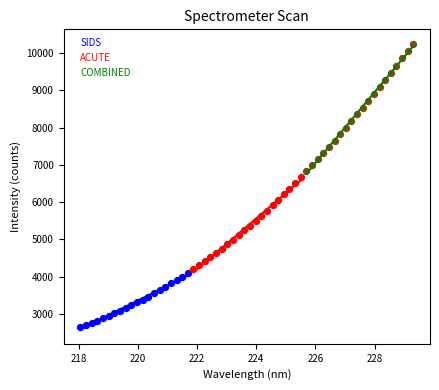

Which series contains the highest Y value?

COMBINED